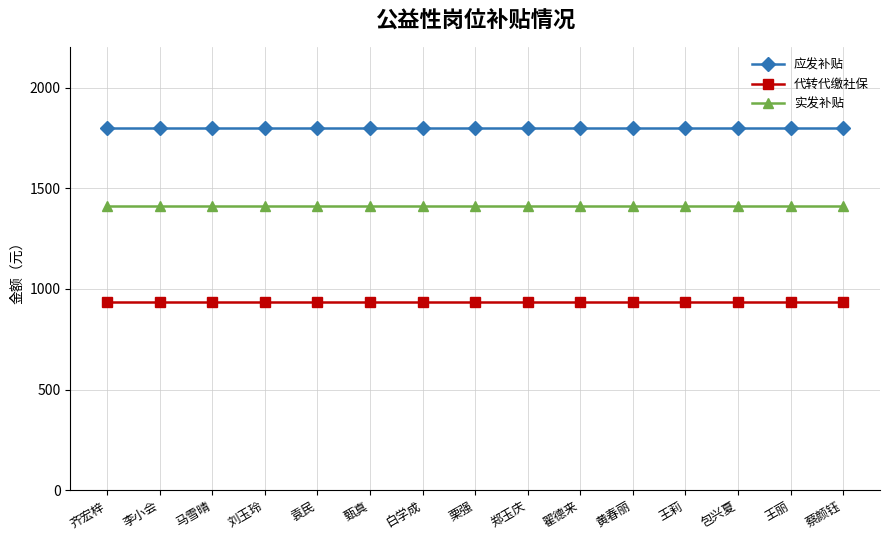

True or false: 实发补贴 and 应发补贴 cross at least once.

False